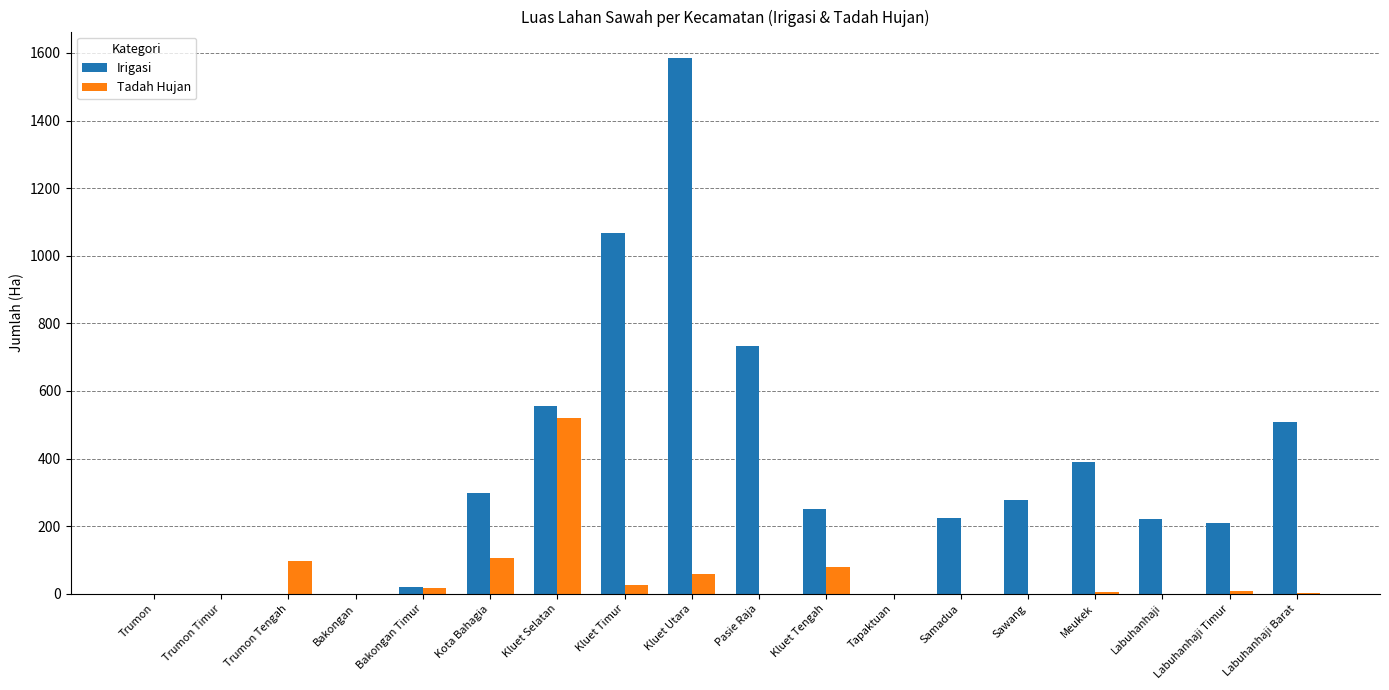

What is the sum of all Tadah Hujan values?

923.7